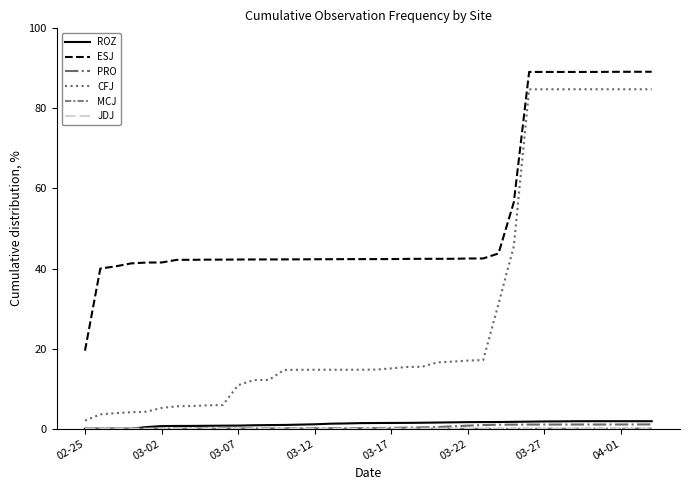

What is the greatest value displayed?

89.2